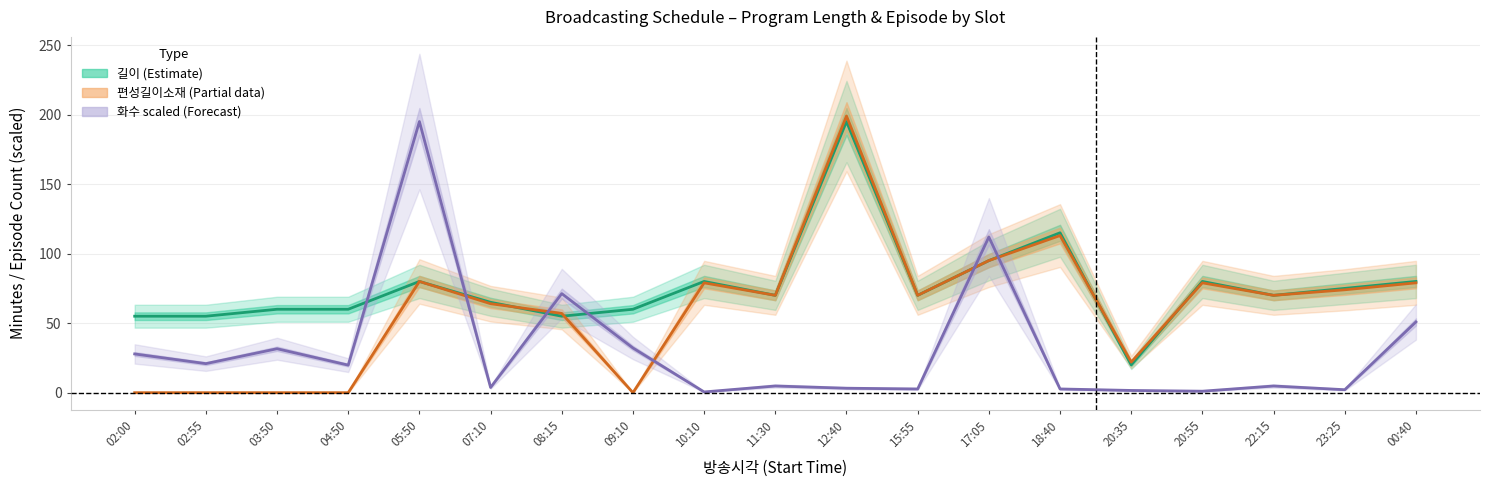

How many interior local peaks does the 편성길이소재 (Partial) series have?

5